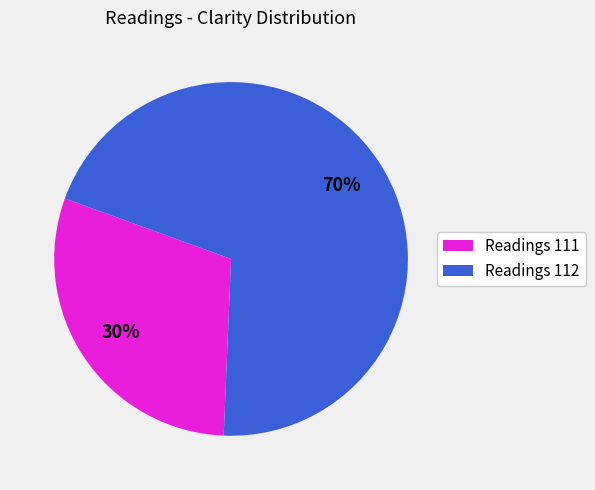

To the nearest percent, what is the average slice percentage?

50%